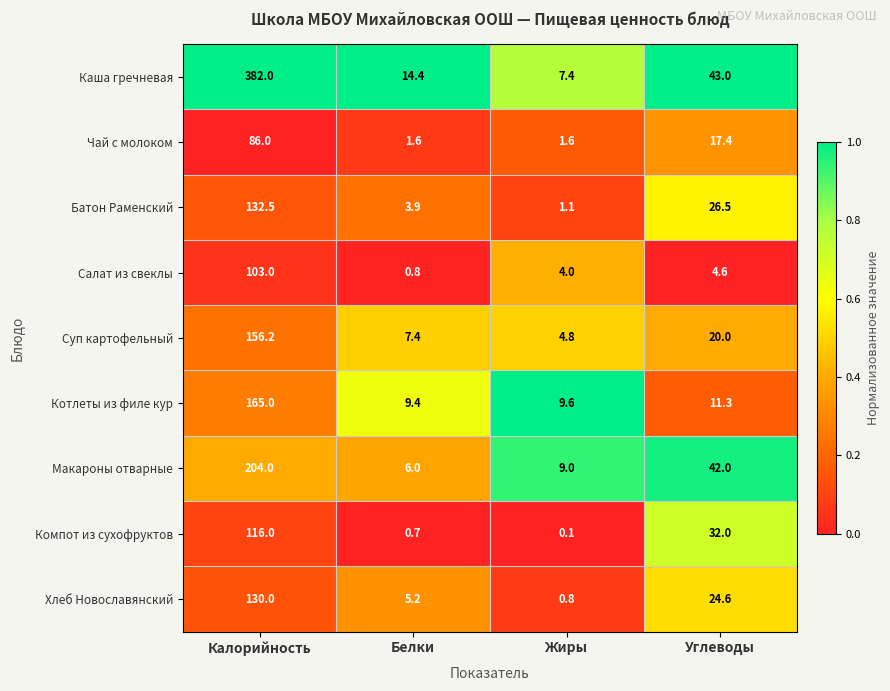

The Котлеты из филе кур series shows 9.4 at Белки. True or false?

True